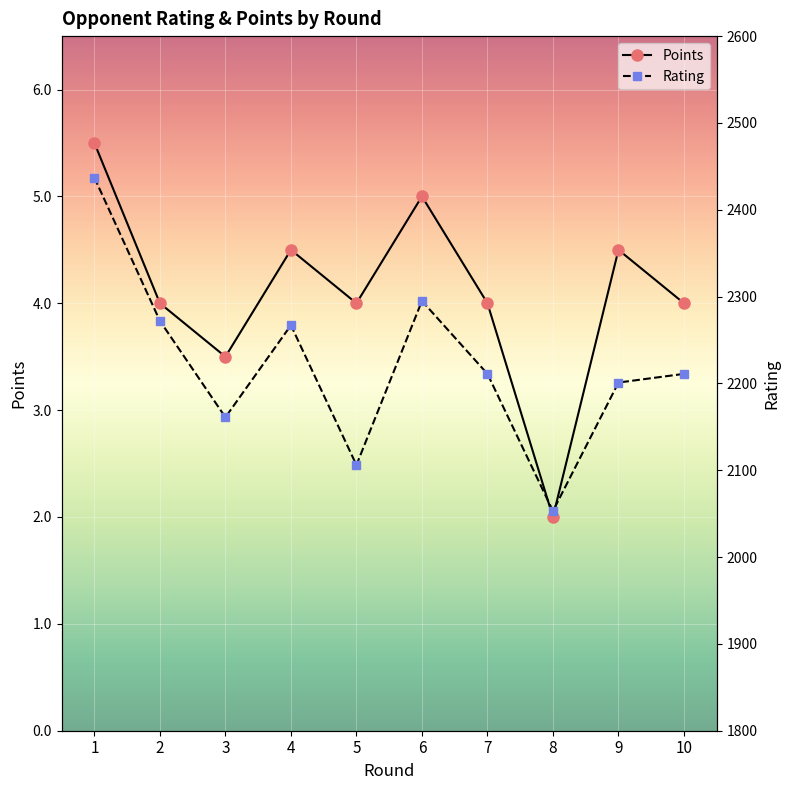

Where does the Rating series first go above 2211?

1